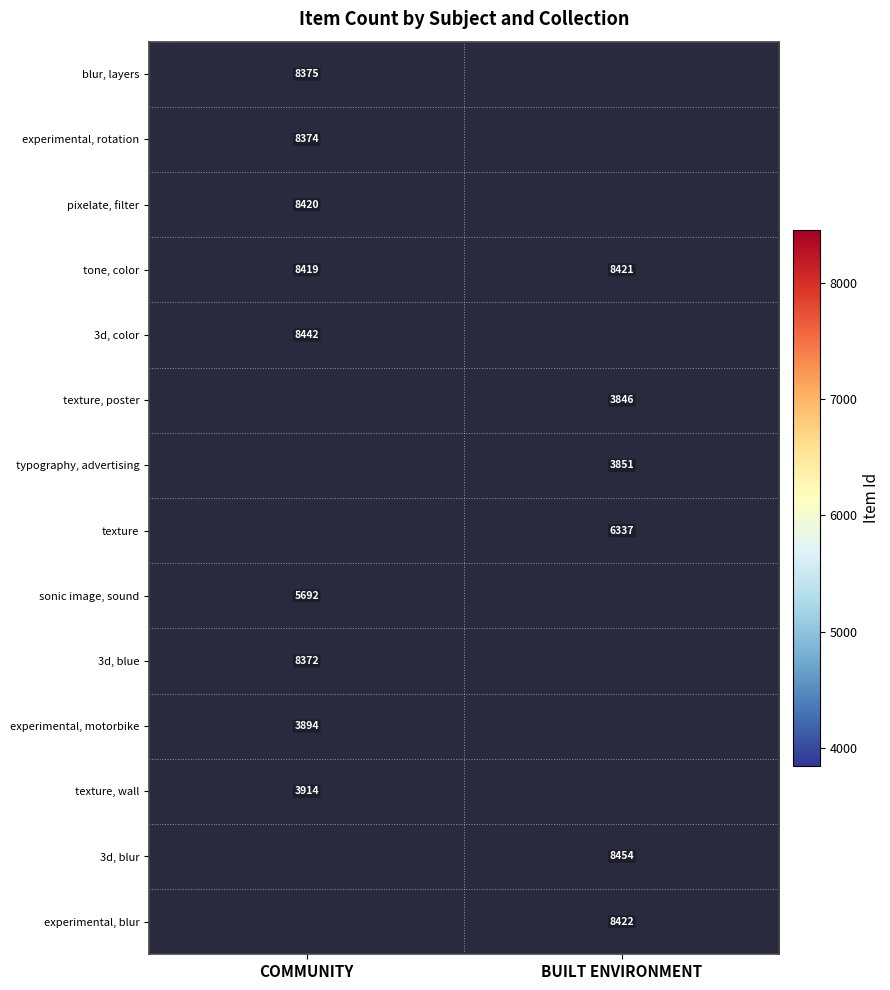

What is the sum of the tone, color values at COMMUNITY and BUILT ENVIRONMENT?

16840